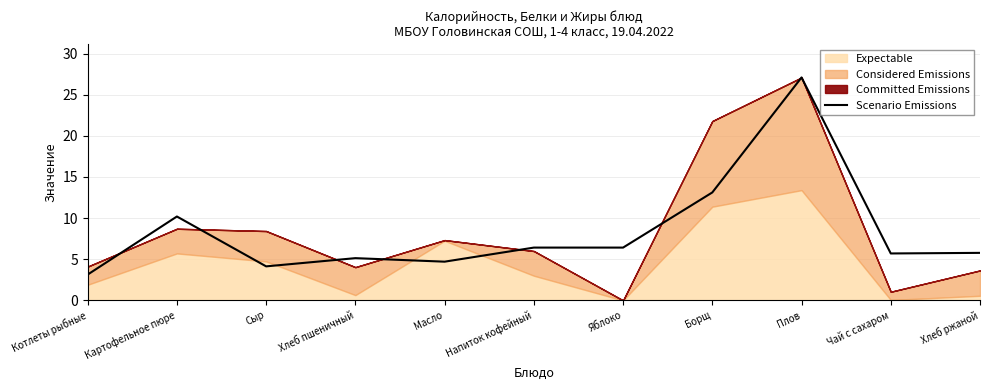

Where does the data first go above 5?

Картофельное пюре